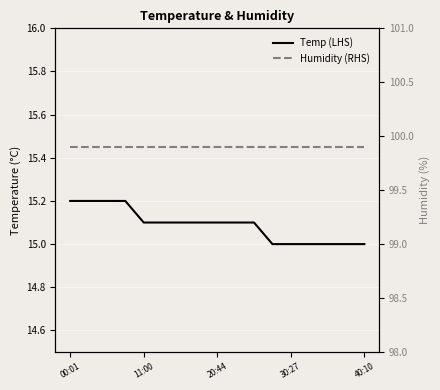

What is the minimum value shown in the chart?

15.0